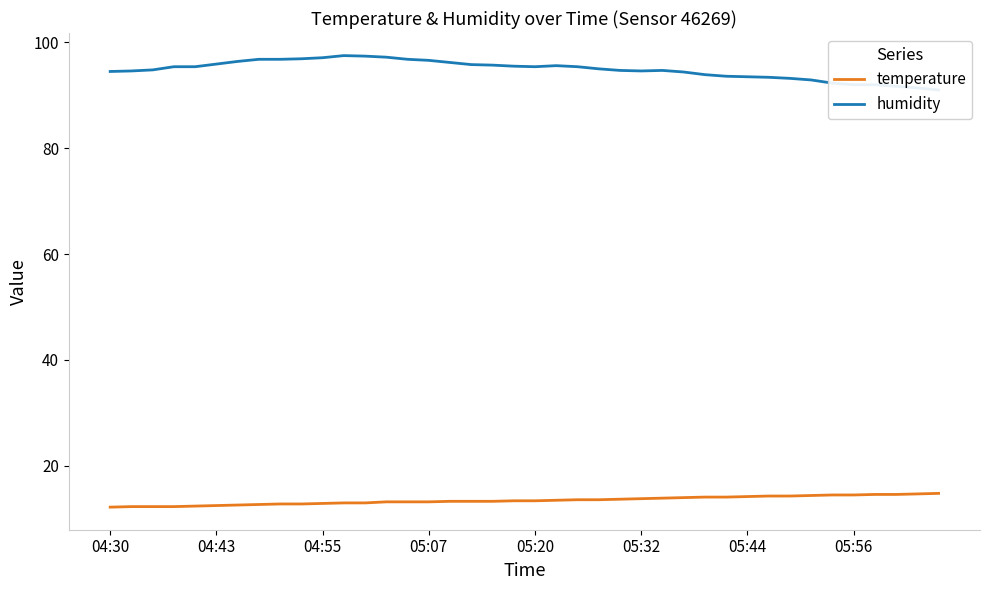

How many interior local peaks does the humidity series have?

3